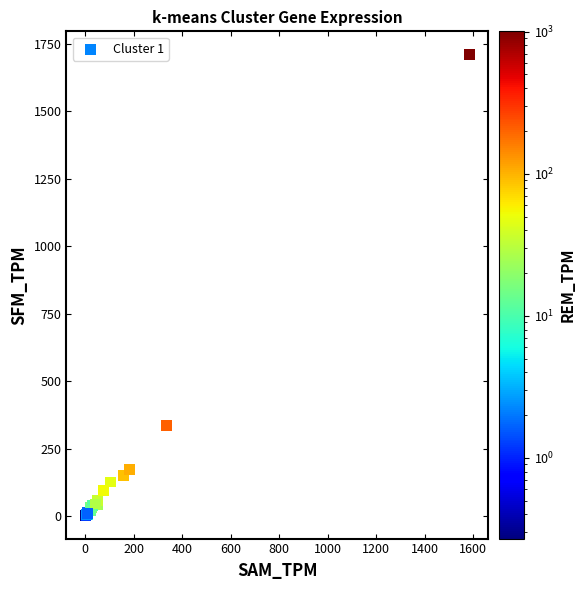

What Y value in the scatter plot is closest to 856?

334.9